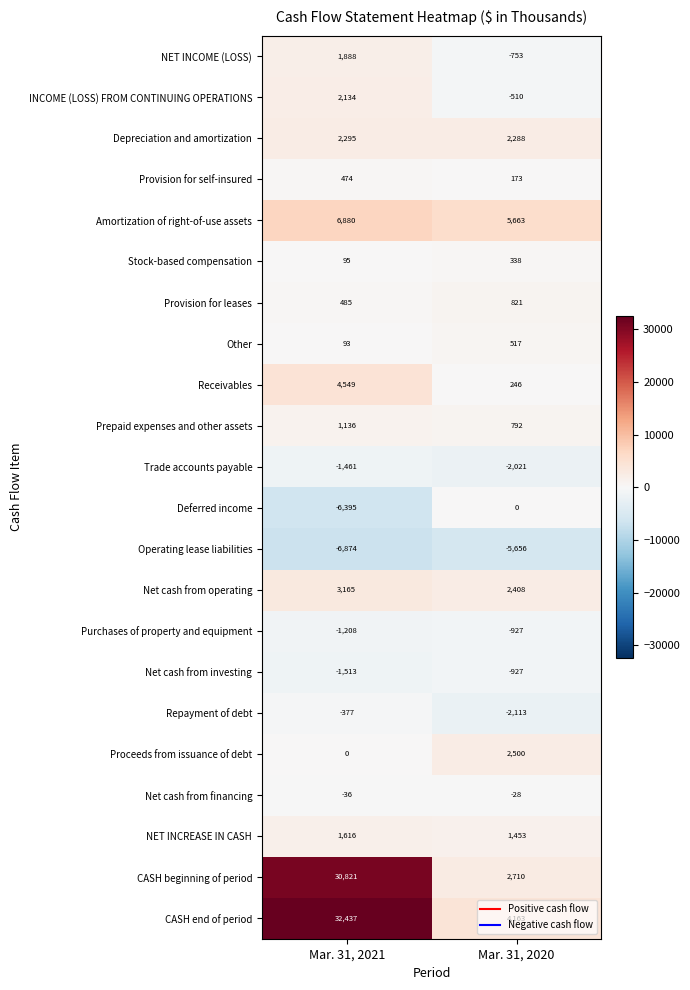

What is the sum of the Receivables values at Mar. 31, 2020 and Mar. 31, 2021?

4795